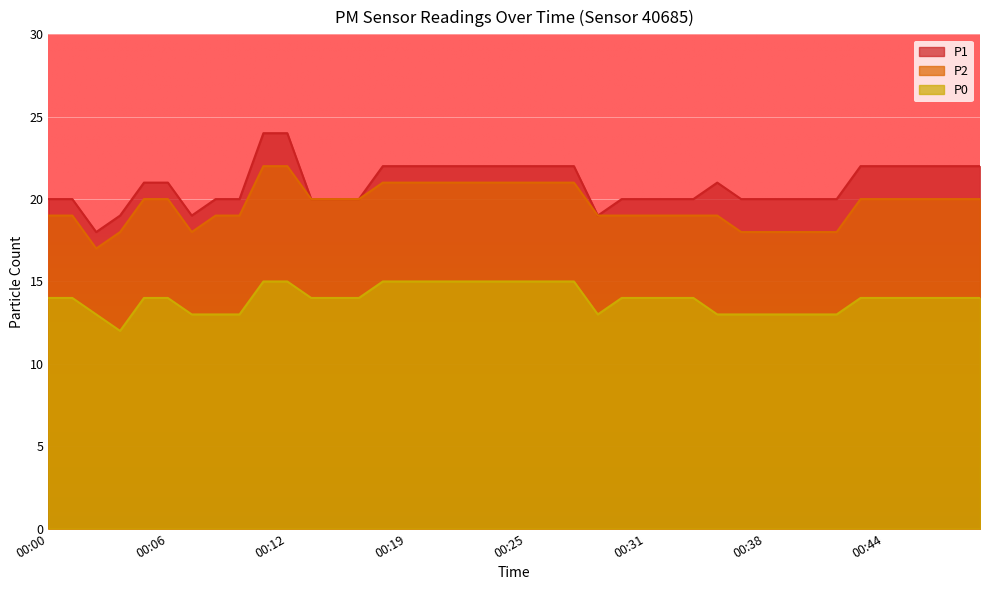

What is the minimum value shown in the chart?

12